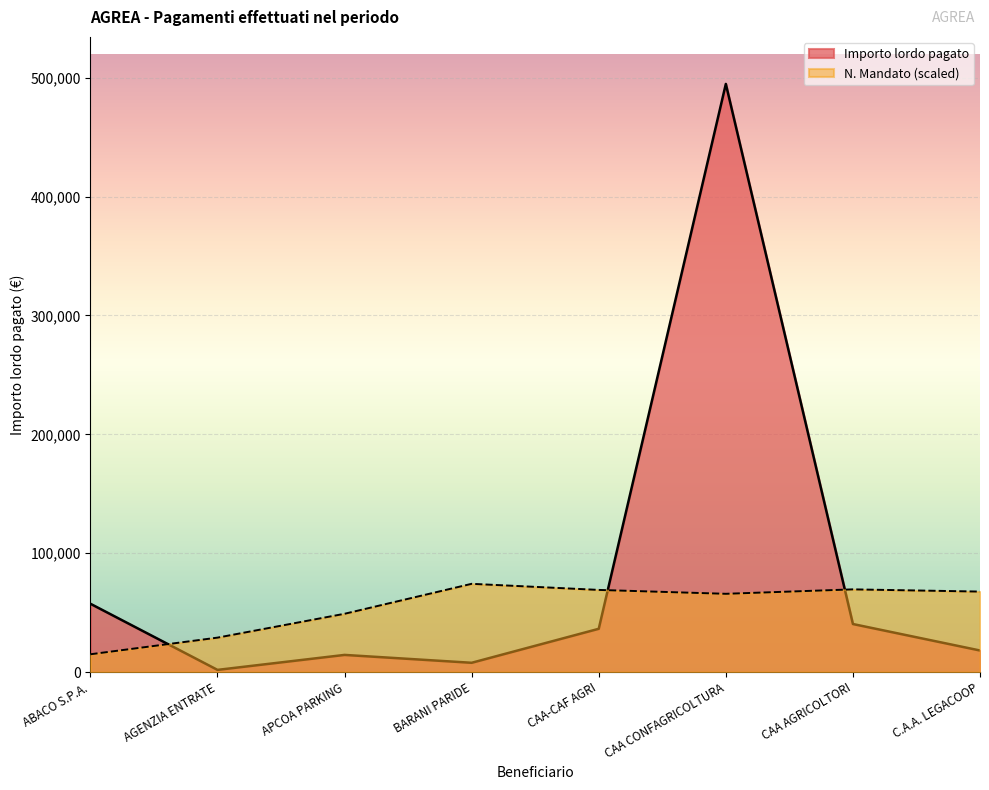

Rank the series by their maximum value, from lowest to highest.

N. Mandato (scaled), Importo lordo pagato